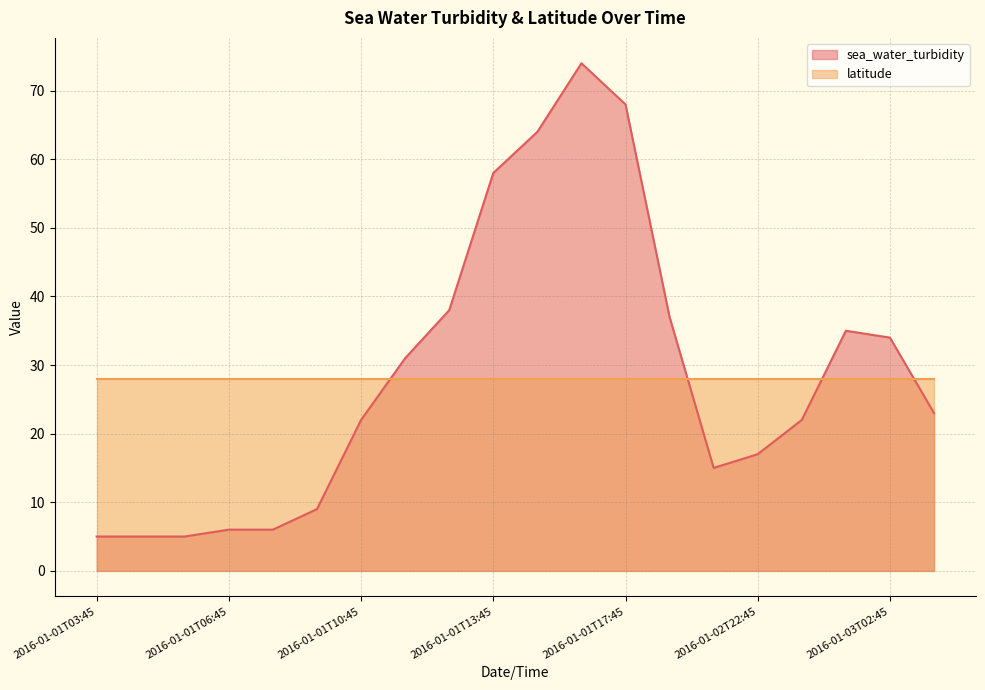

At which label does the data first exceed 23?

2016-01-01T11:45